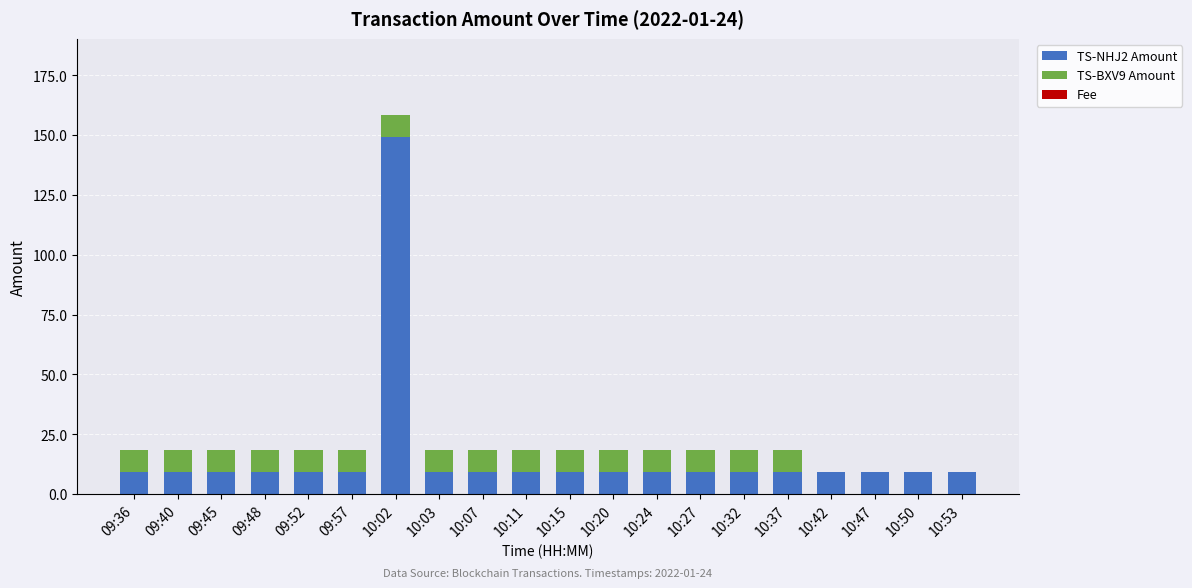

What is the total value across all series at 10:07?

18.4